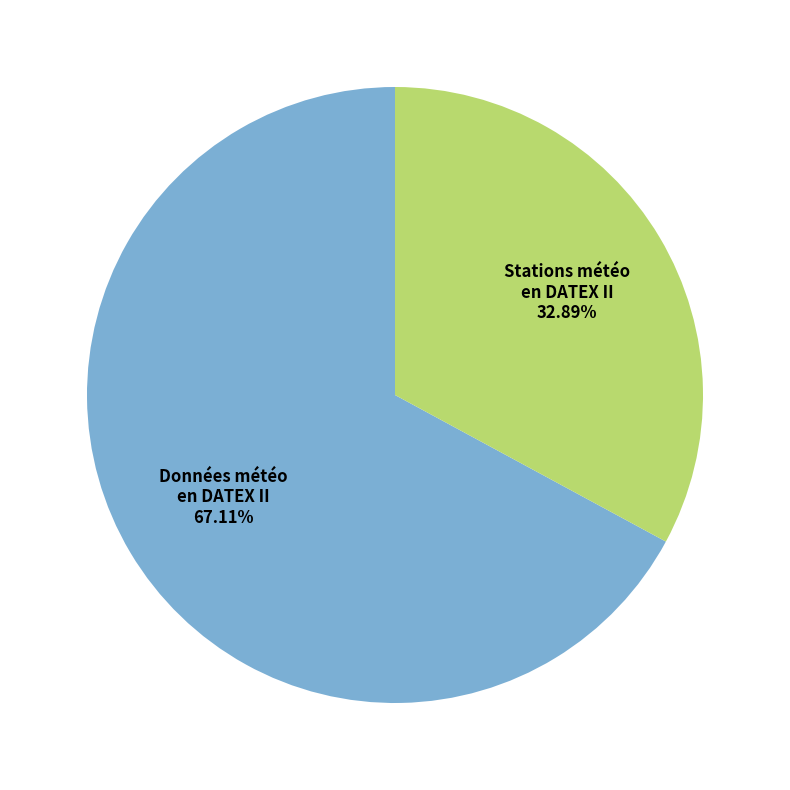

Is there a majority slice in this chart?

Yes